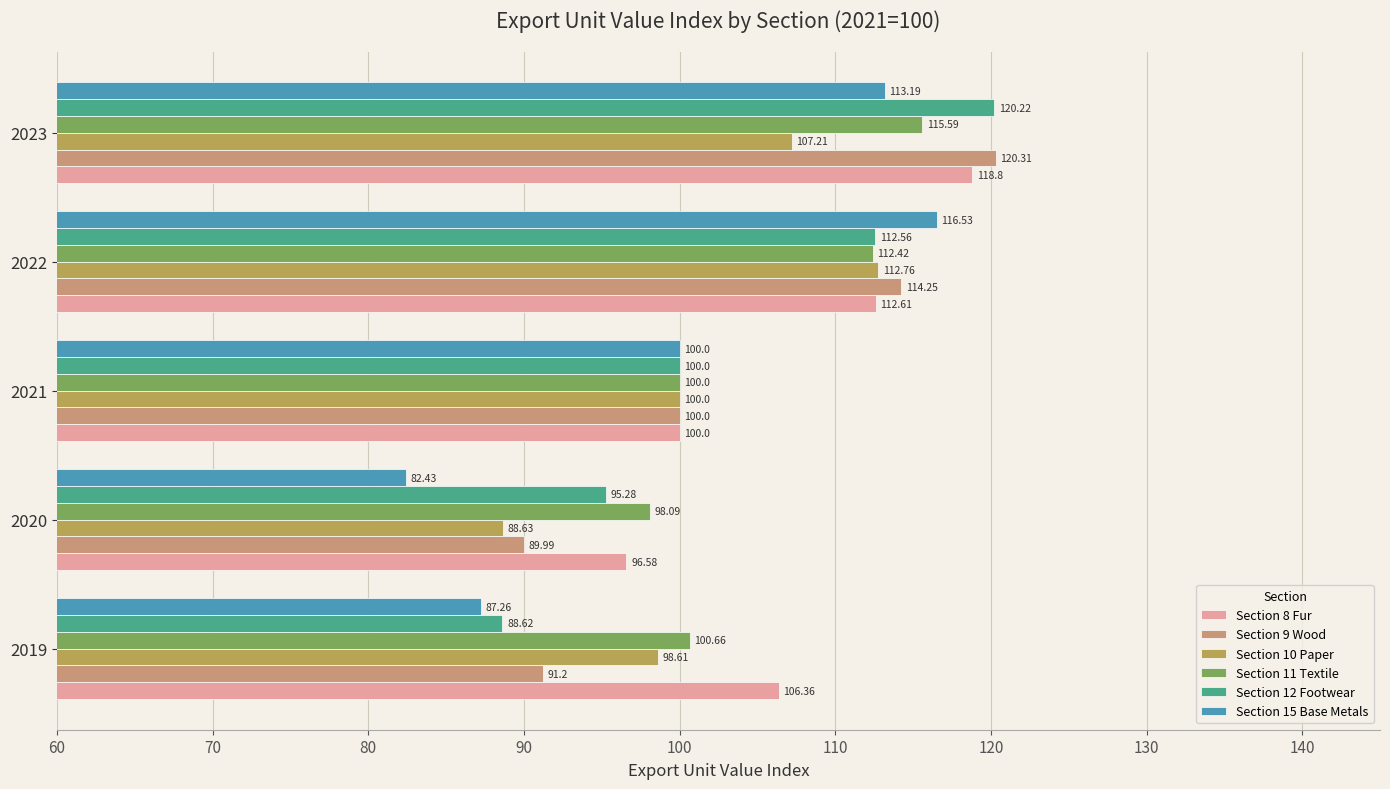

Which series has the widest spread of values?

Section 15 Base Metals